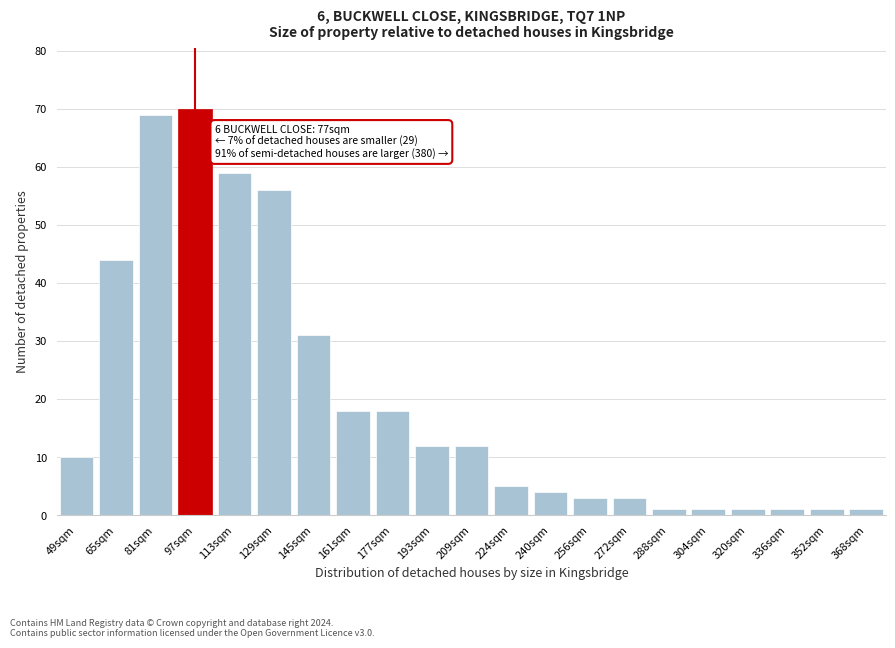

Reading right to left, what are all the values shown in this chart?

1	1	1	1	1	1	3	3	4	5	12	12	18	18	31	56	59	70	69	44	10